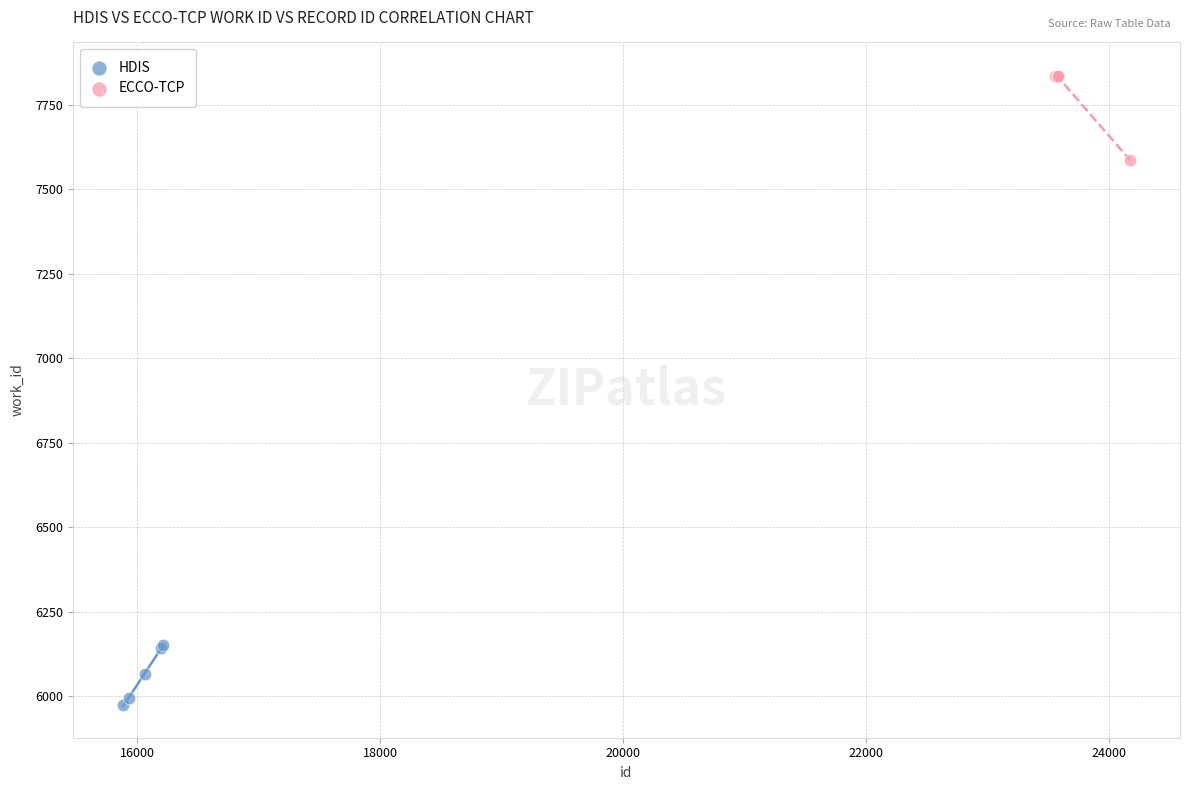

What are all the series names shown in the legend?

HDIS, ECCO-TCP